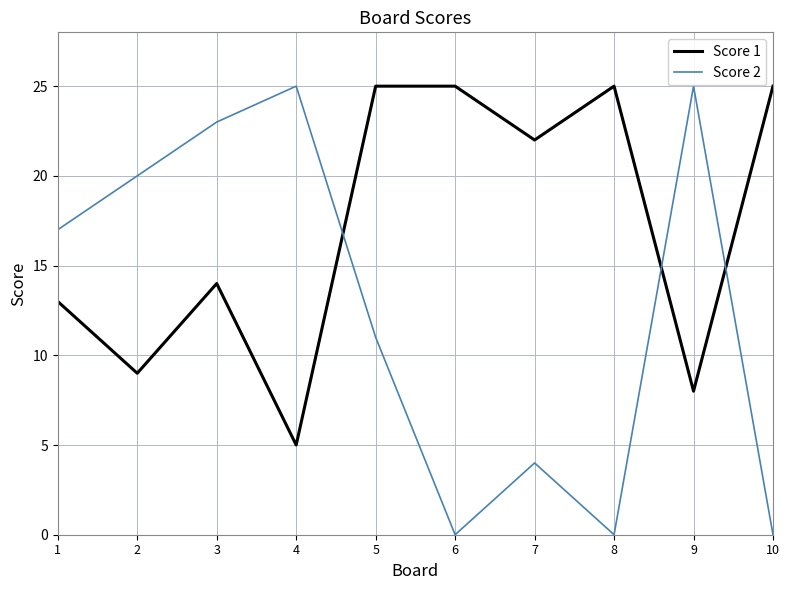

Which series ends up on top after the final intersection of Score 1 and Score 2?

Score 1